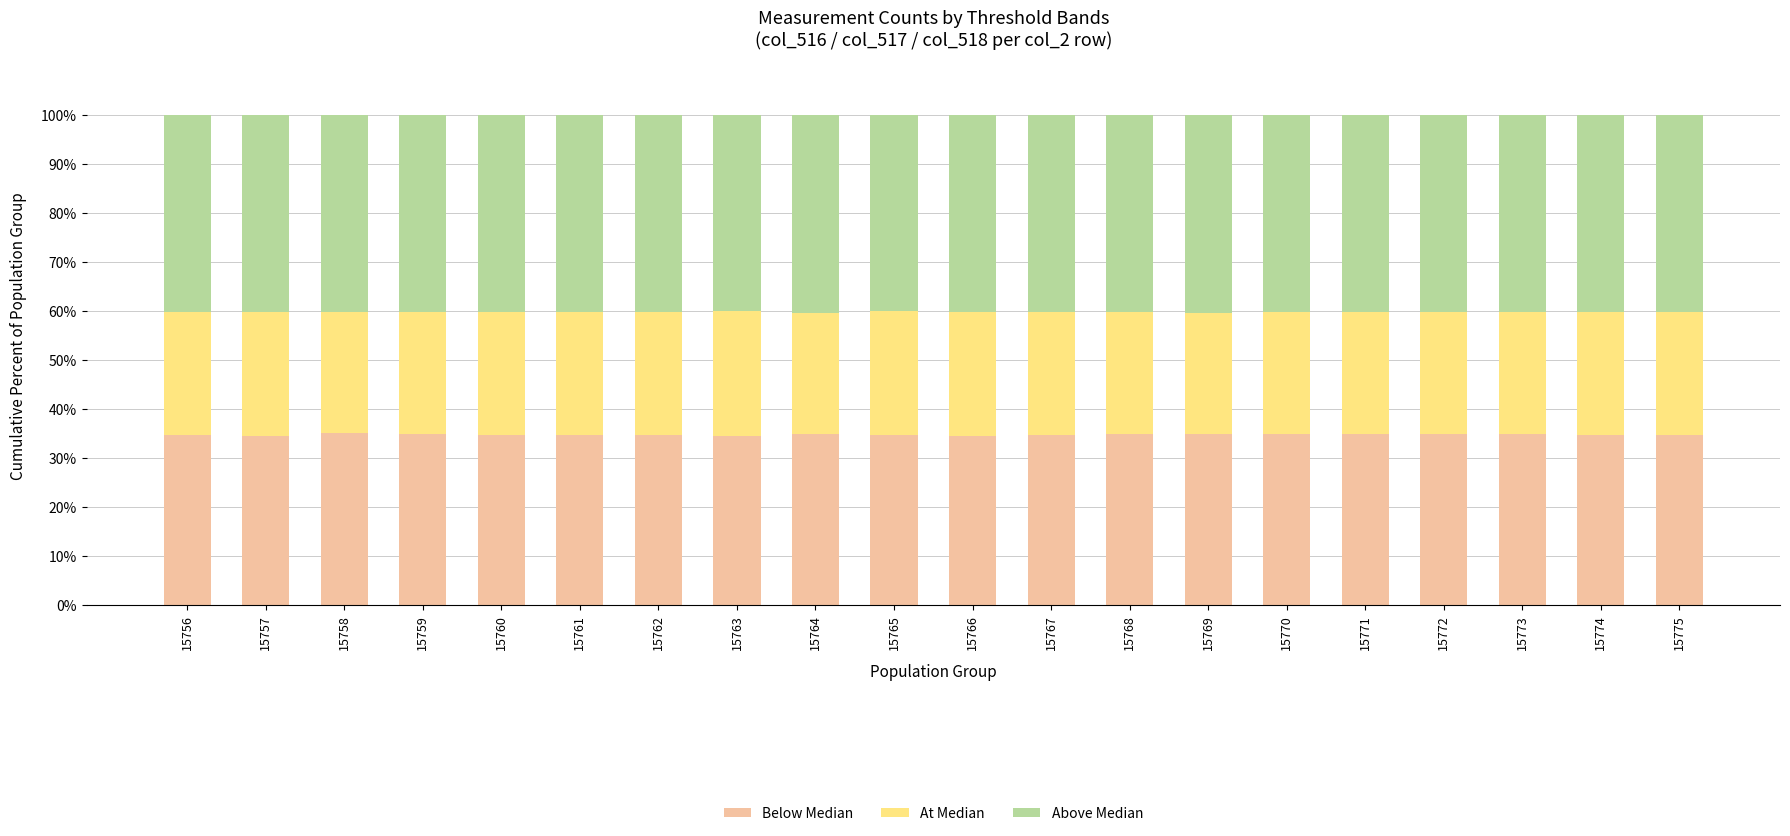

What is the lowest value of the Below Median series?

34.5